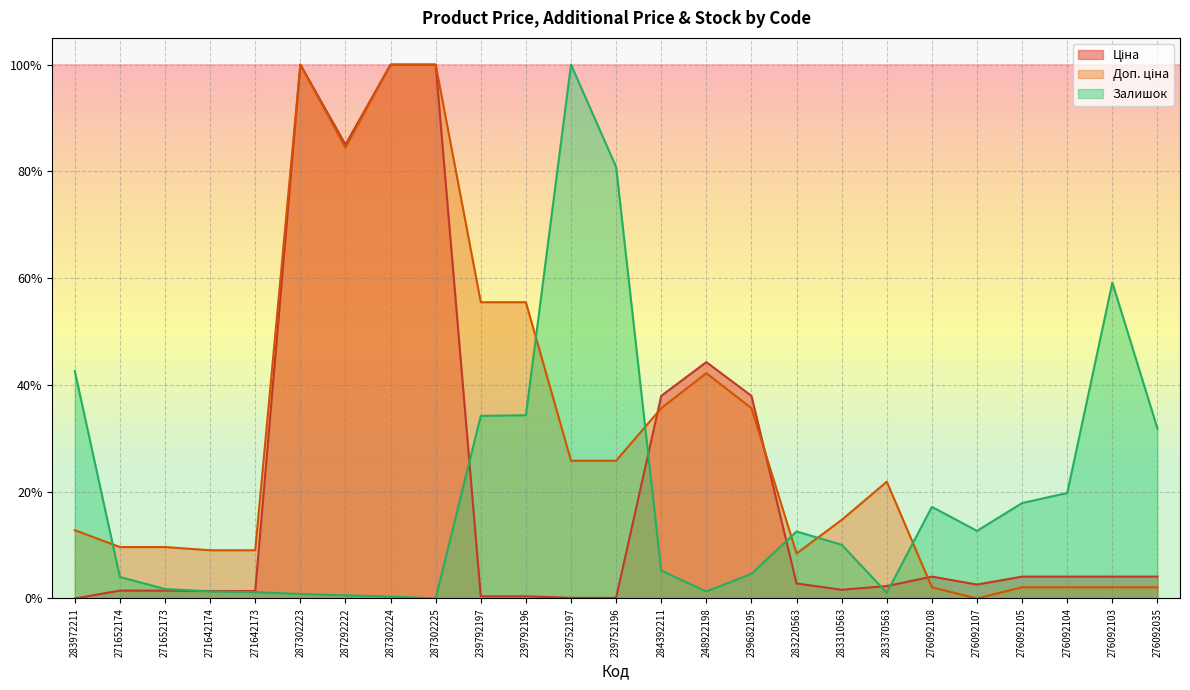

Which has a higher value, 276092035 or 287302224?

287302224